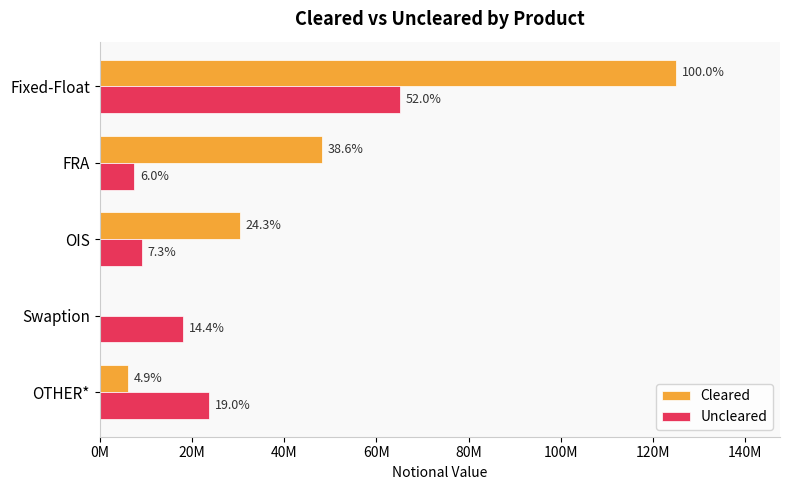

What are all the series names shown in the legend?

Cleared, Uncleared